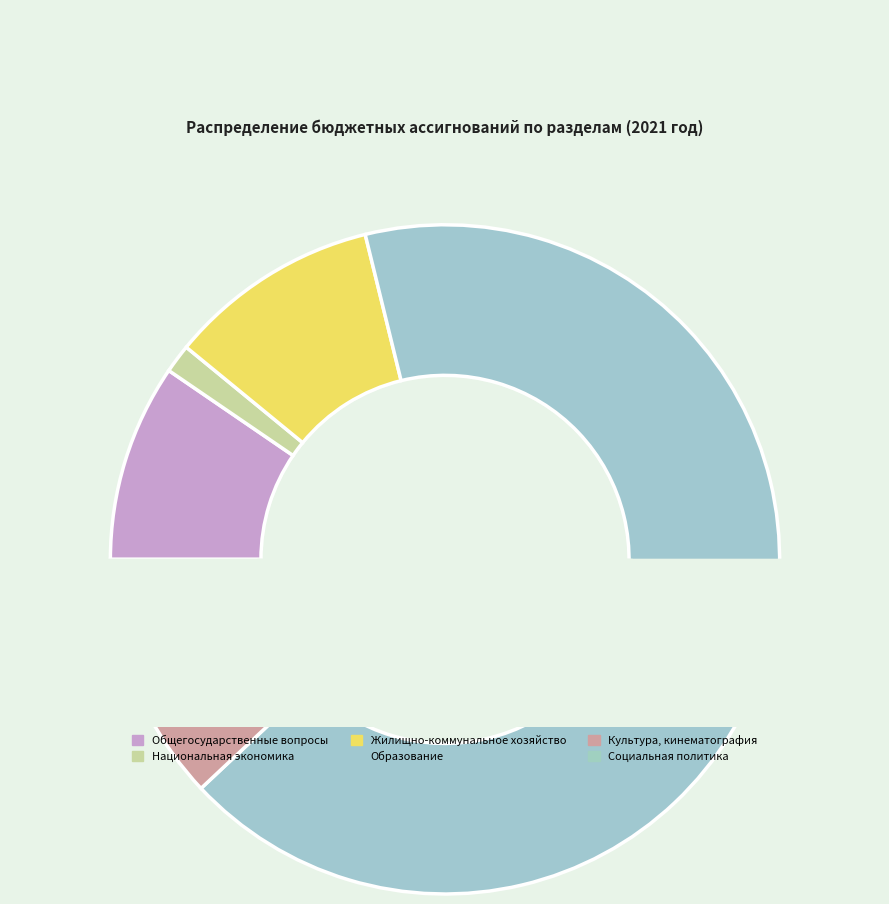

True or false: Образование accounts for 54% of the total.

False